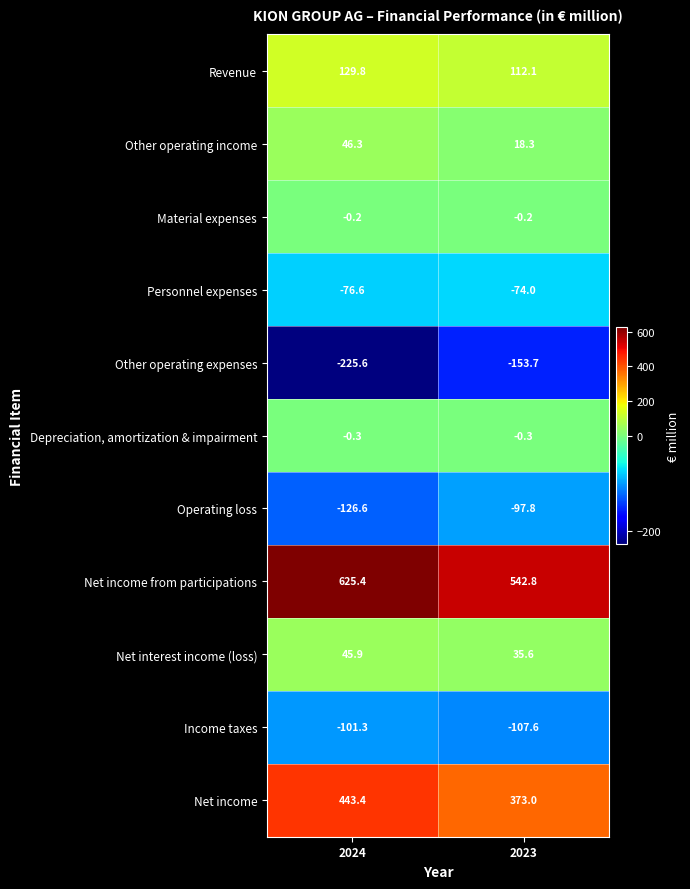

Which series has the largest range (max minus min)?

Net income from participations